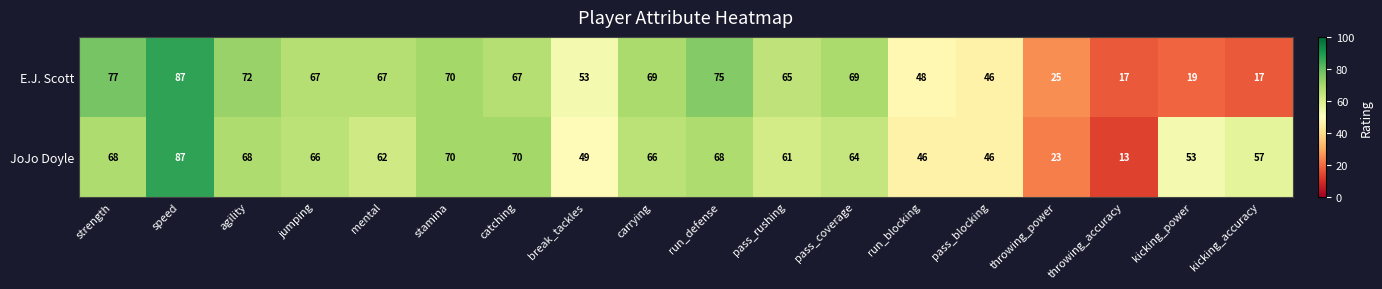

What is the sum of all E.J. Scott values?

1010